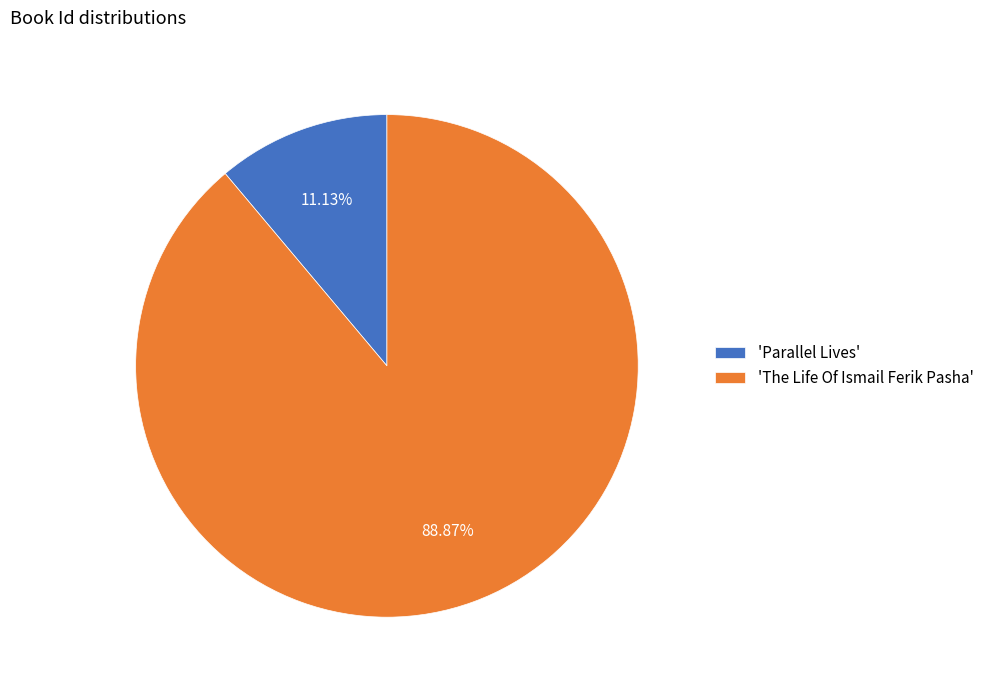

Rank the categories by value from highest to lowest.

'The Life Of Ismail Ferik Pasha', 'Parallel Lives'